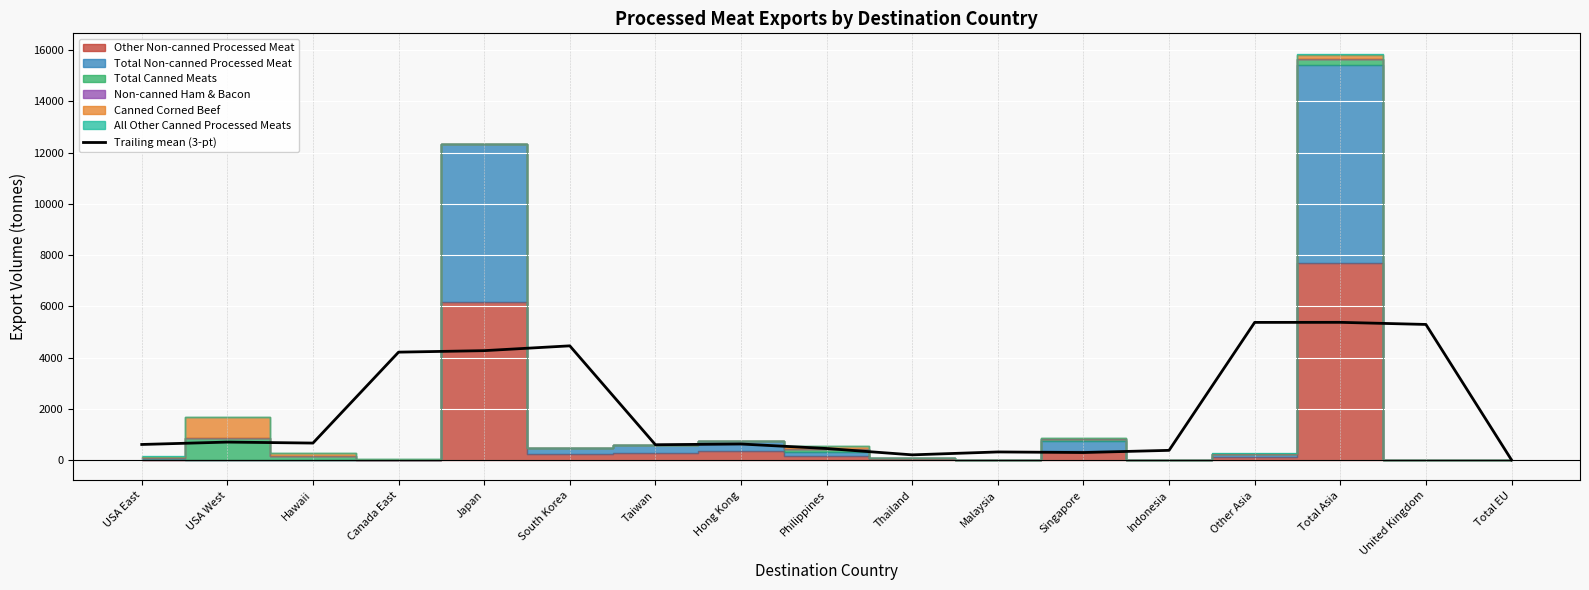

What is the sum of all values?

33815.1